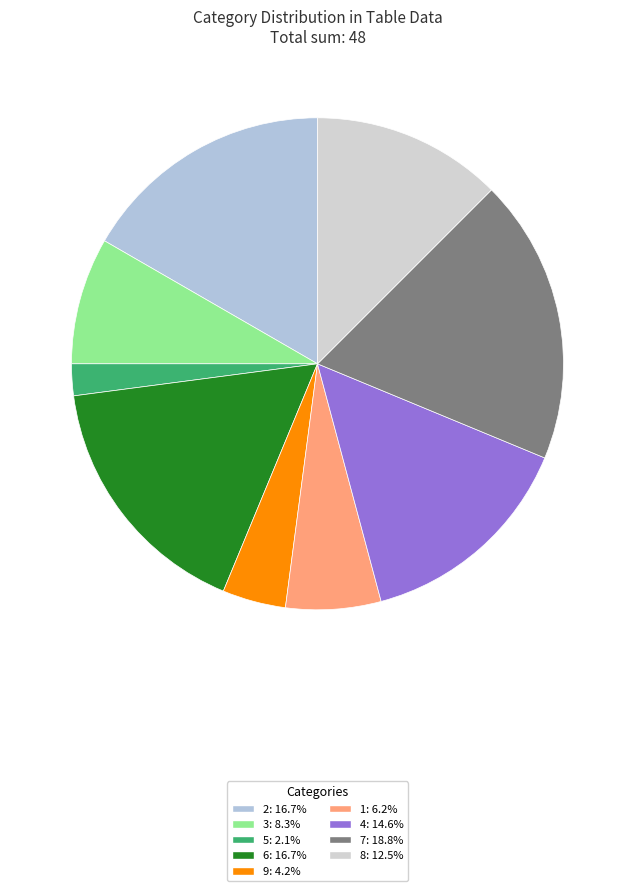

To the nearest percent, what is the combined percentage of 5 and 3?

10%